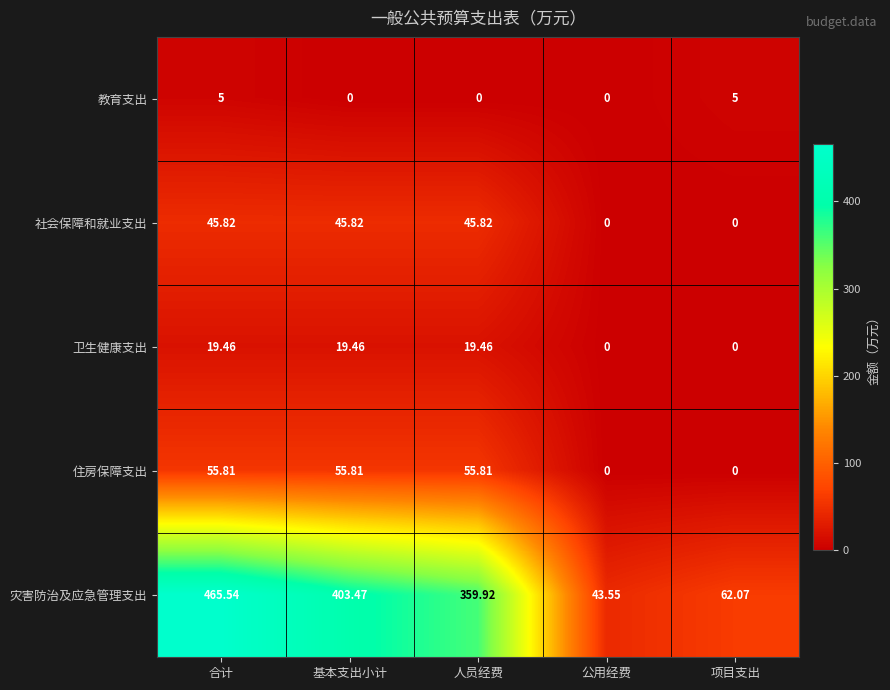

Which series has the largest range (max minus min)?

灾害防治及应急管理支出